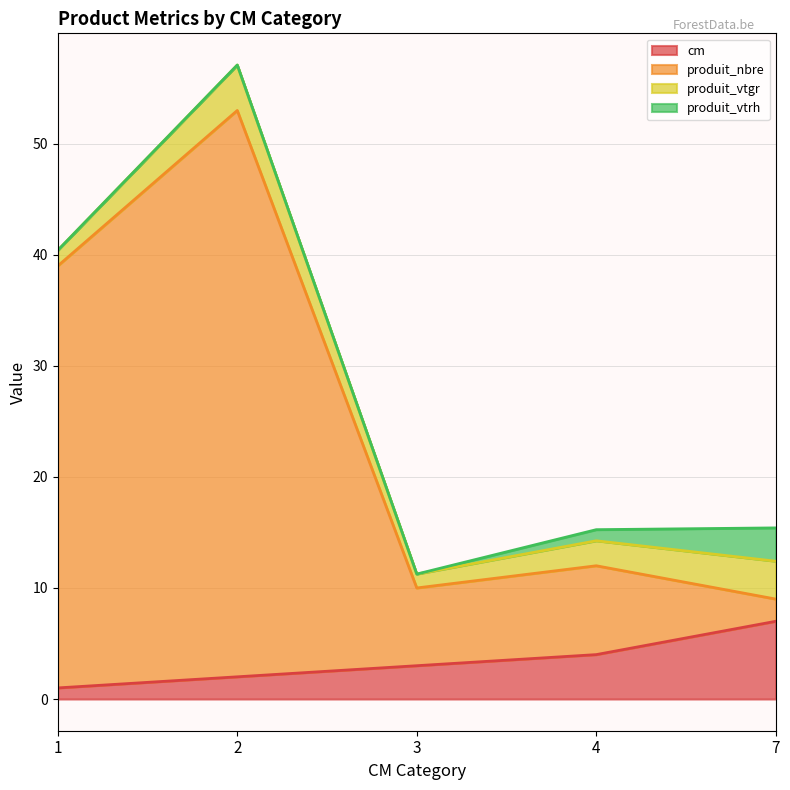

Between 2 and 1, which is larger?

2